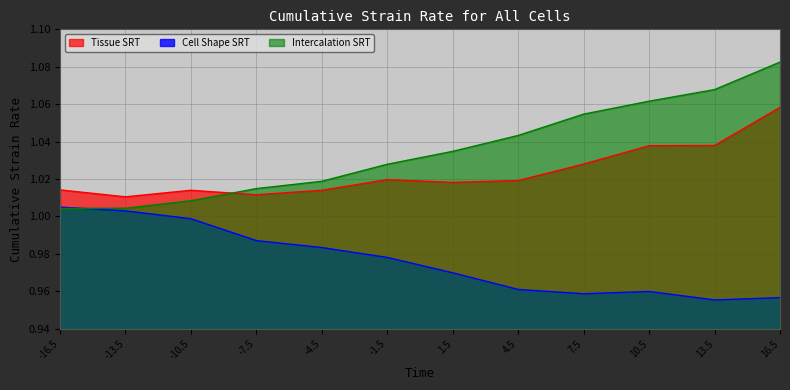

What is the total value across all series at -4.5?

3.0